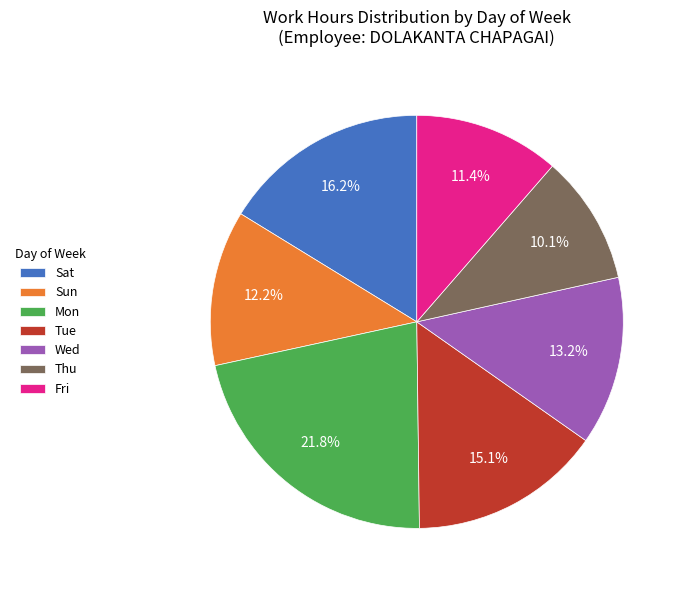

Between Mon and Fri, which is larger?

Mon